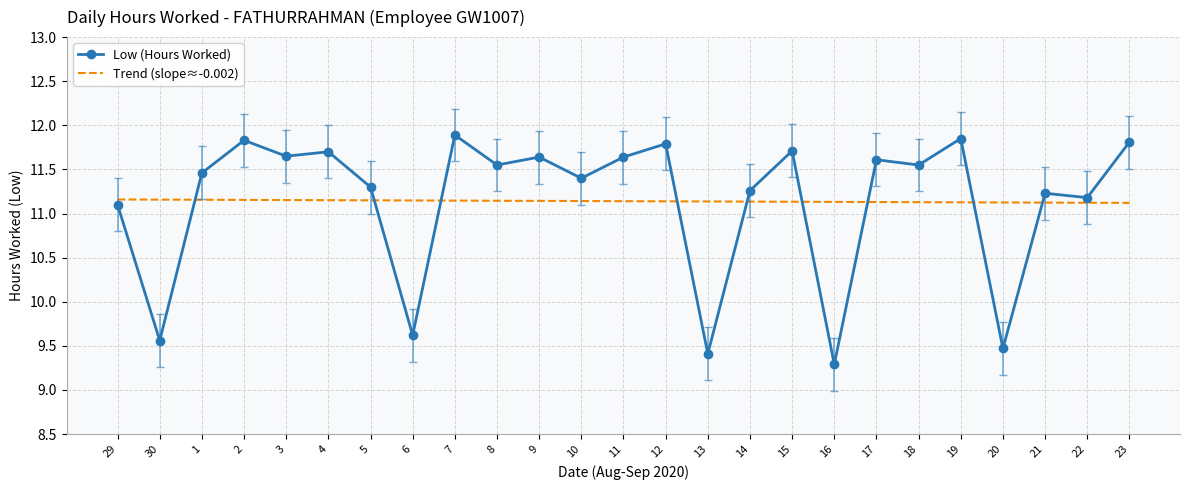

Rank the series by their maximum value, from lowest to highest.

Trend (slope≈-0.002), Low (Hours Worked)